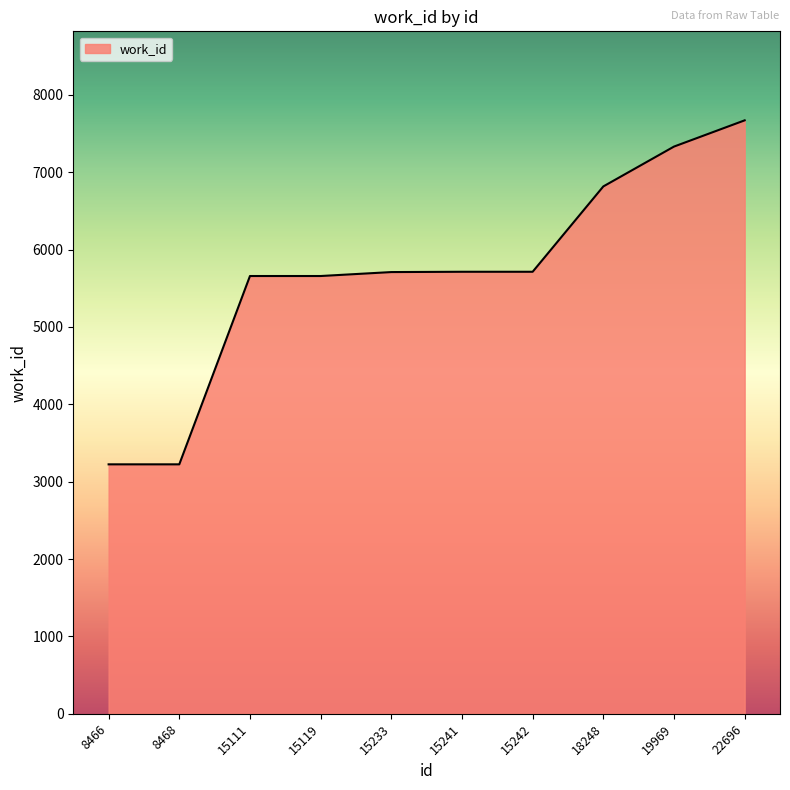

What is the smallest value displayed?

3224